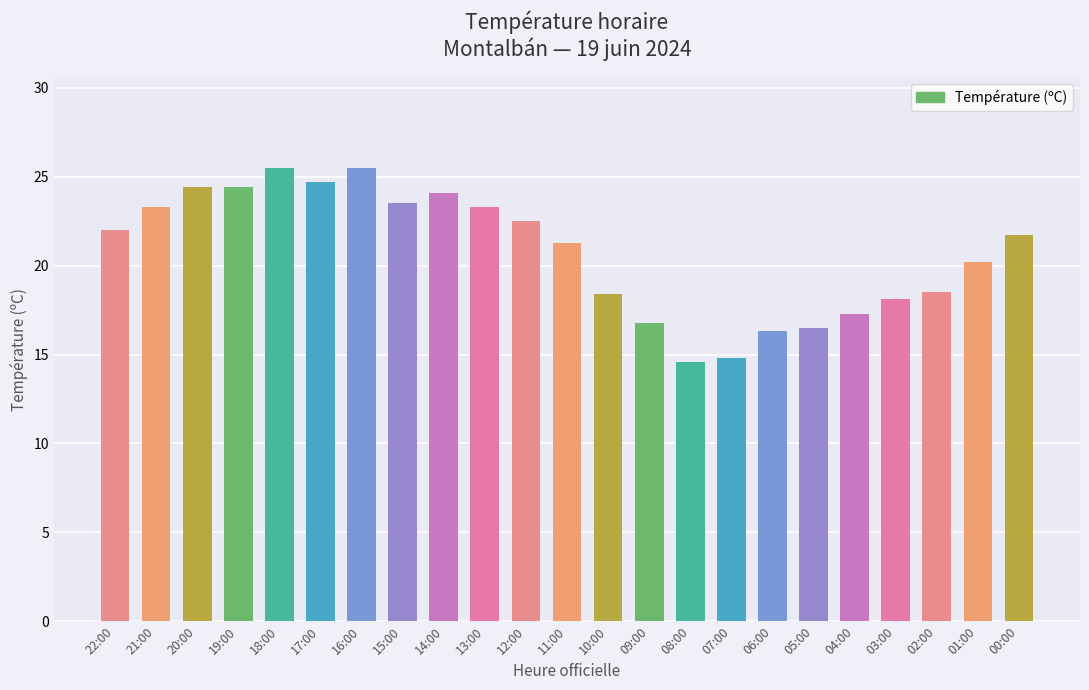

What is the difference between the second highest and second lowest values?

10.7